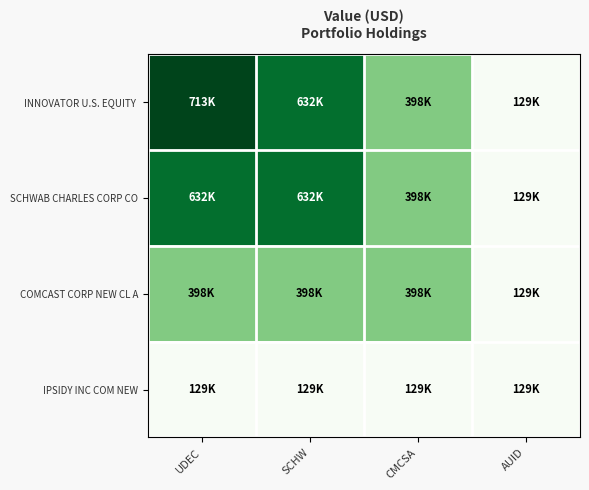

Which category has the lowest value across all series?

AUID